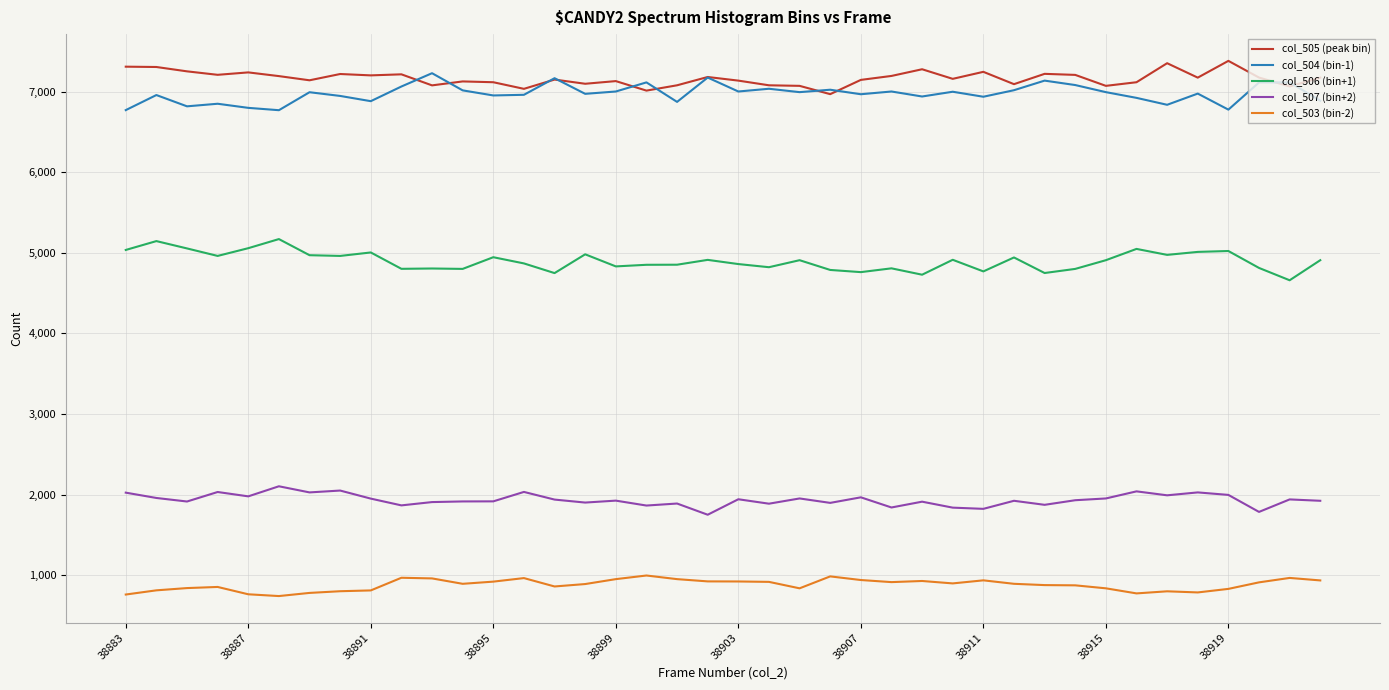

True or false: col_505 (peak bin) and col_503 (bin-2) cross at least once.

False